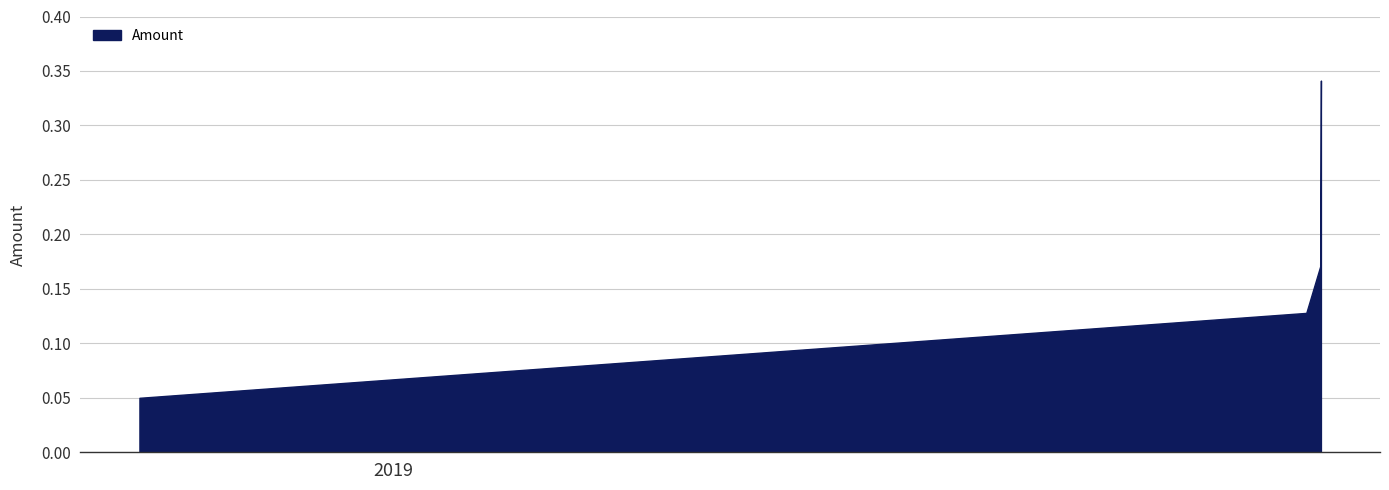

Count the values in the range 0 to 1.

4